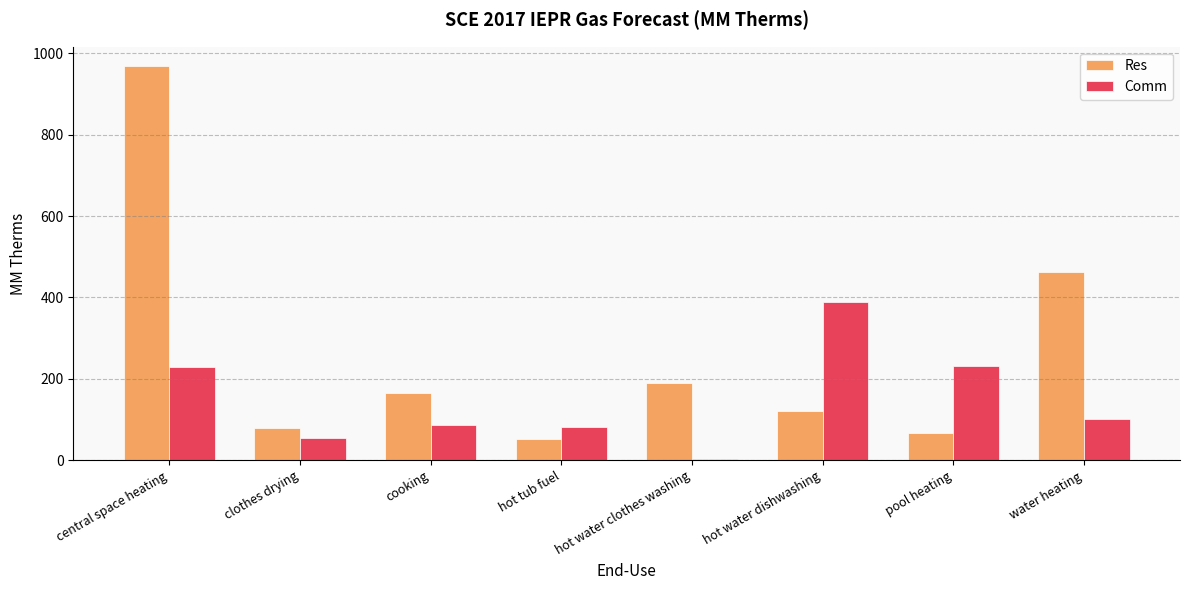

What is the maximum value shown in the chart?

967.7